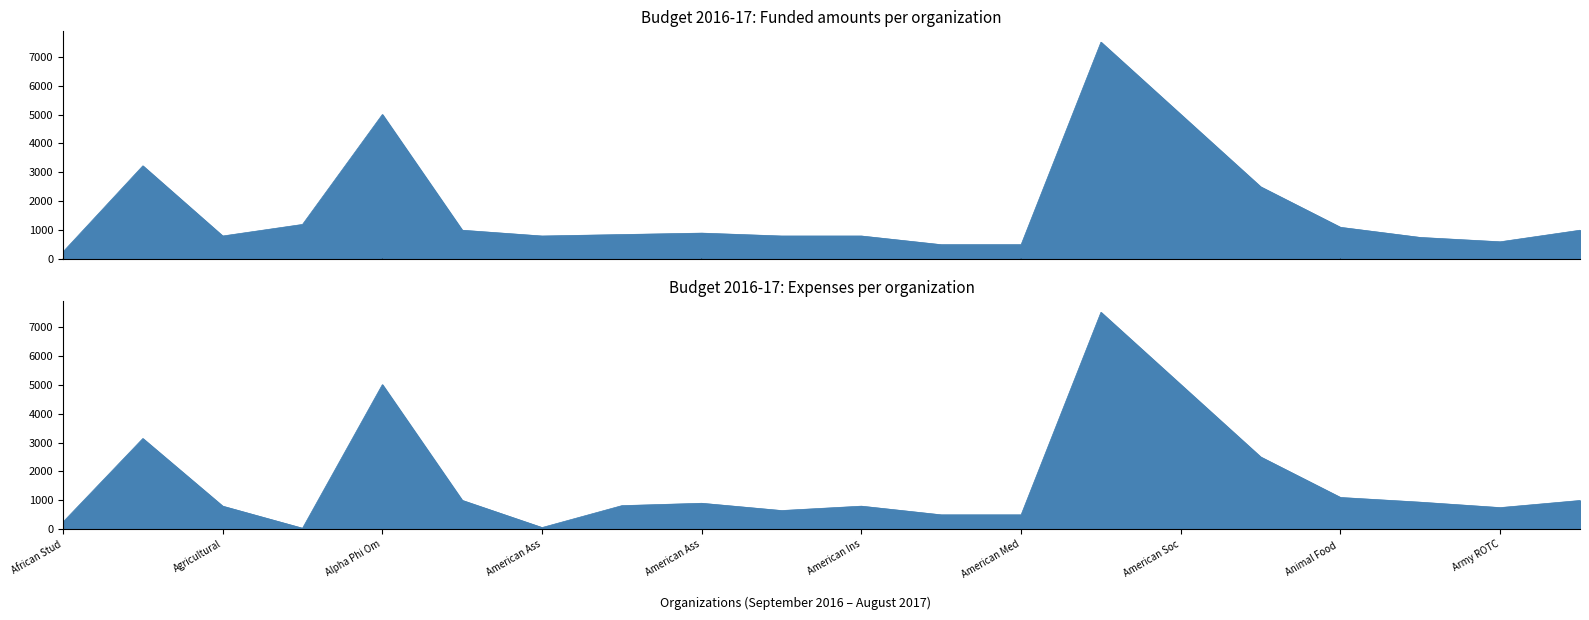

At how many categories does at least one series exceed 588?

17